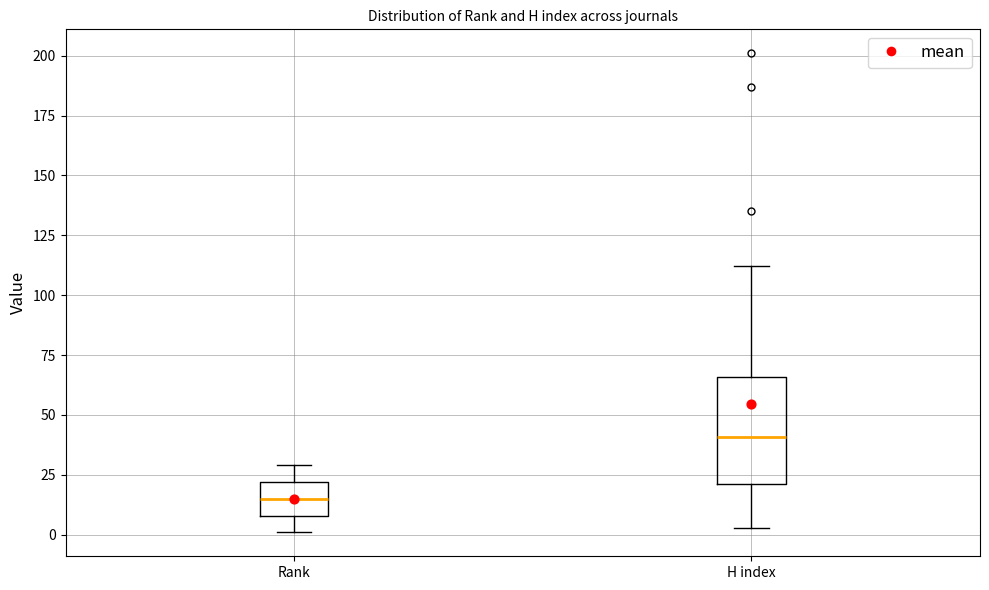

Which box has the lowest median line?

Rank